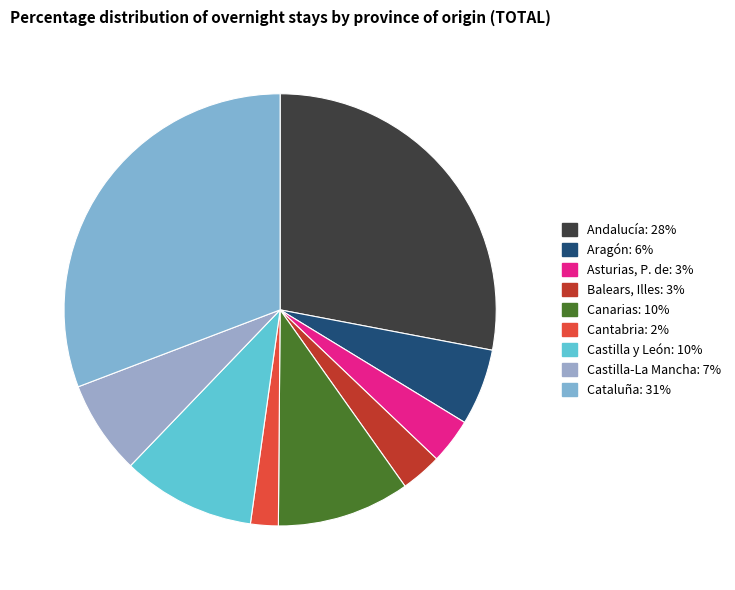

Which has a higher value, Aragón or Andalucía?

Andalucía